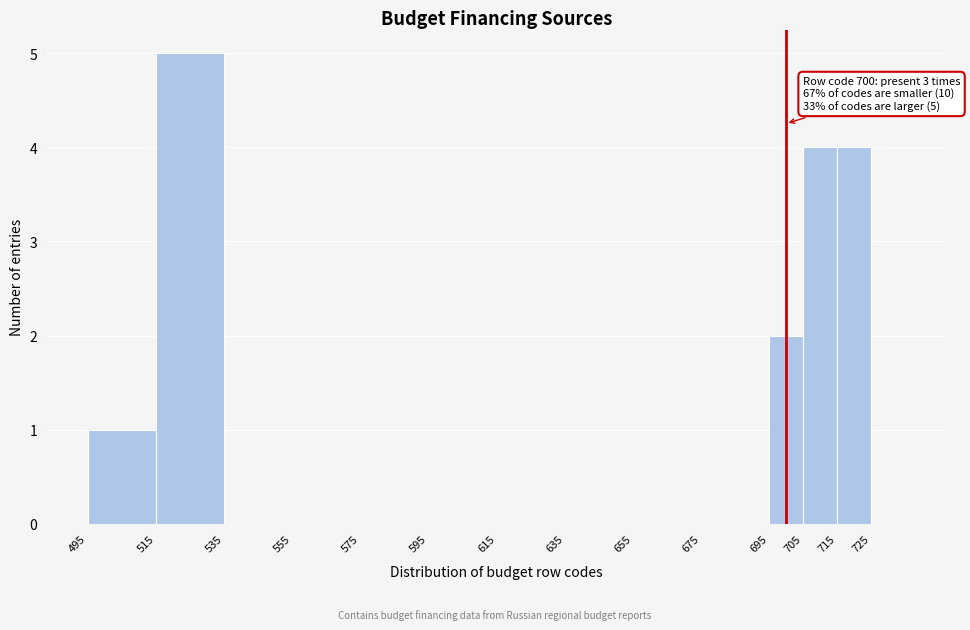

Over which range of the x-axis is the bar tallest?

515 to 535